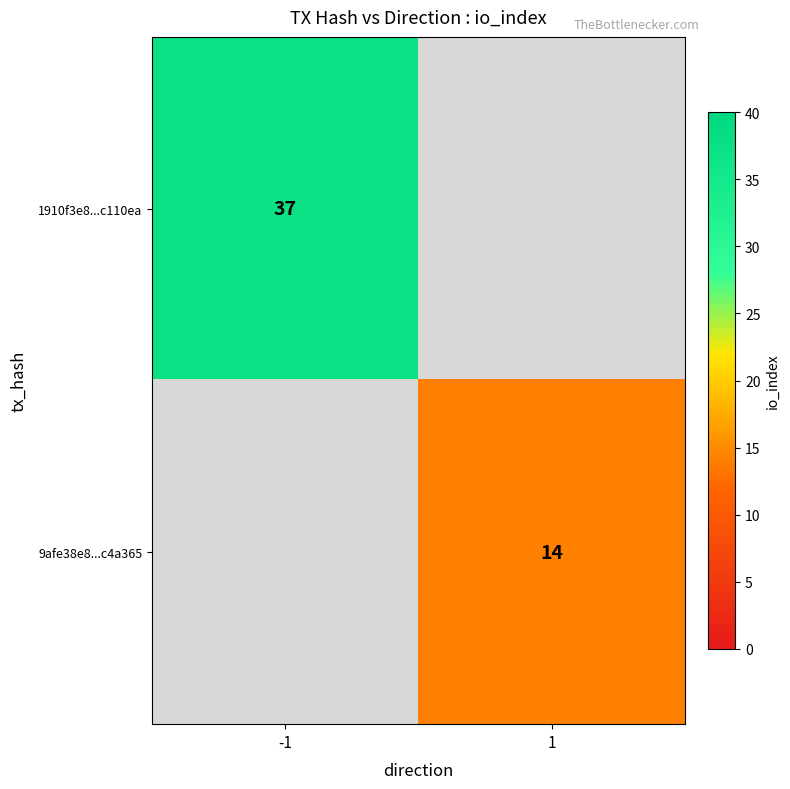

The 9afe38e8...c4a365 series shows 8 at 1. True or false?

False